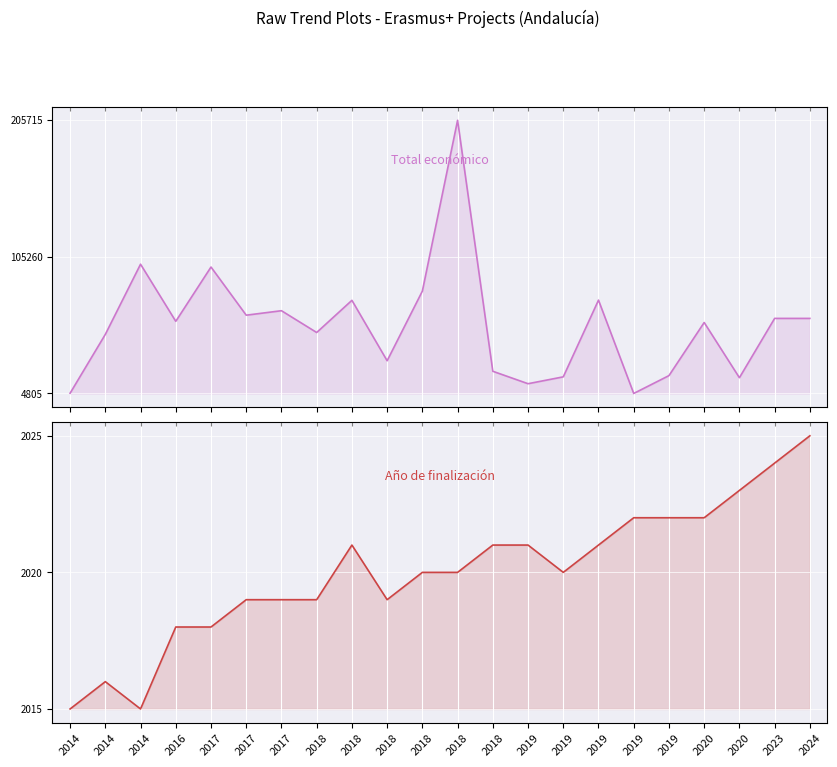

Reading right to left, transcribe all the data shown in this chart.

Total económico: 2024=60000	2023=60000	2020=16377	2020=56980	2019=17917	2019=4805	2019=73438	2019=17011	2019=11968	2018=21112	2018=205715	2018=80062	2018=28849	2018=73286	2018=49632	2017=65654	2017=62364	2017=97778	2016=57853	2014=99860	2014=48240	2014=4970
Año de finalización: 2024=2025	2023=2024	2020=2023	2020=2022	2019=2022	2019=2022	2019=2021	2019=2020	2019=2021	2018=2021	2018=2020	2018=2020	2018=2019	2018=2021	2018=2019	2017=2019	2017=2019	2017=2018	2016=2018	2014=2015	2014=2016	2014=2015